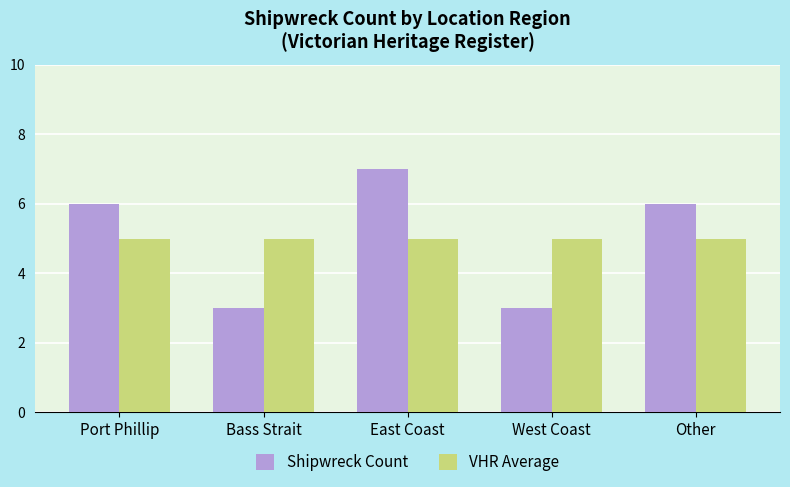

What is the sum of all Shipwreck Count values?

25